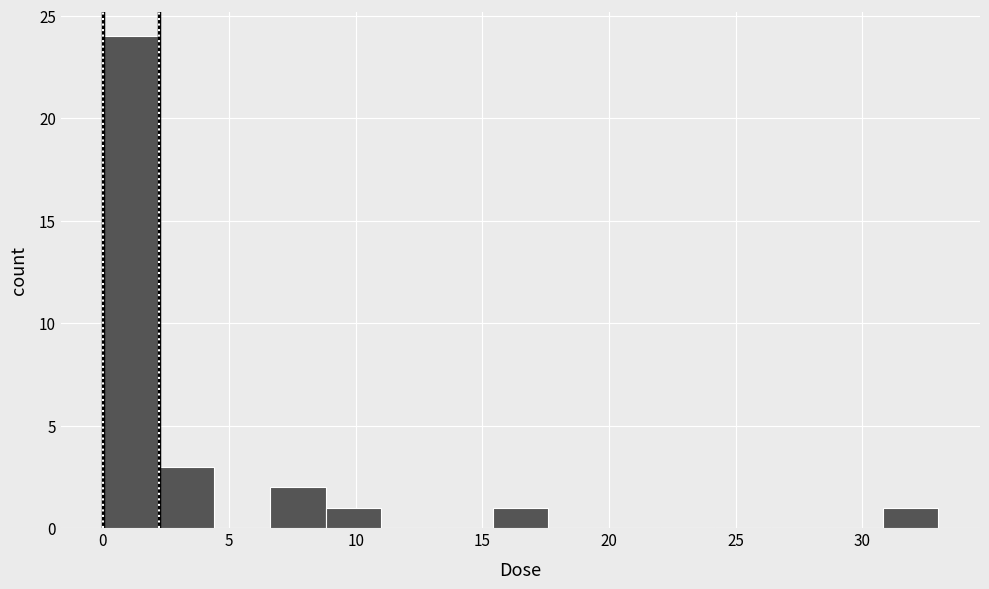

How tall is the bar that spans 0.0 to 2.0 on the x-axis? Neither the bar edges nor the heights are printed on the chart, so give them approximately, as read against the axes.

24